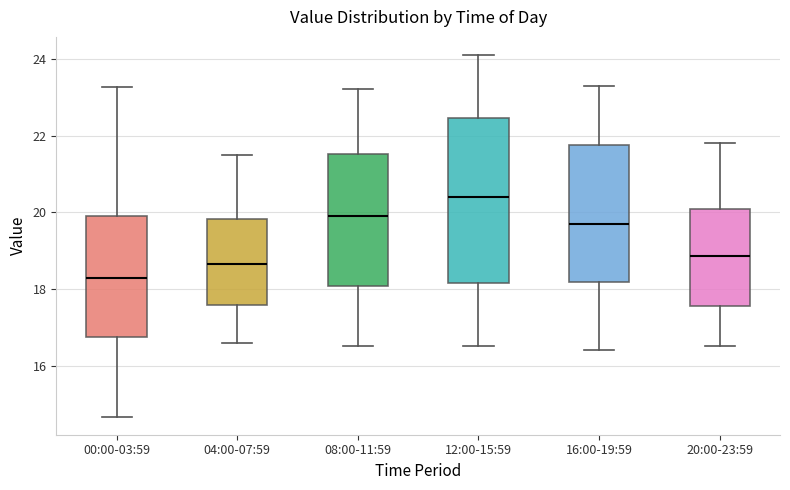

Reading left to right, read every box against the y-axis: the position of its median line, the range the box covers, and the ends of its whiskers. The values are not printed on the chart, so give them approximately, as read against the axis.

00:00-03:59: median 18.2, box 16.8 to 19.8, whiskers 14.6 to 23.2
04:00-07:59: median 18.6, box 17.6 to 19.8, whiskers 16.6 to 21.6
08:00-11:59: median 20.0, box 18.0 to 21.6, whiskers 16.6 to 23.2
12:00-15:59: median 20.4, box 18.2 to 22.4, whiskers 16.6 to 24.2
16:00-19:59: median 19.8, box 18.2 to 21.8, whiskers 16.4 to 23.4
20:00-23:59: median 18.8, box 17.6 to 20.0, whiskers 16.6 to 21.8